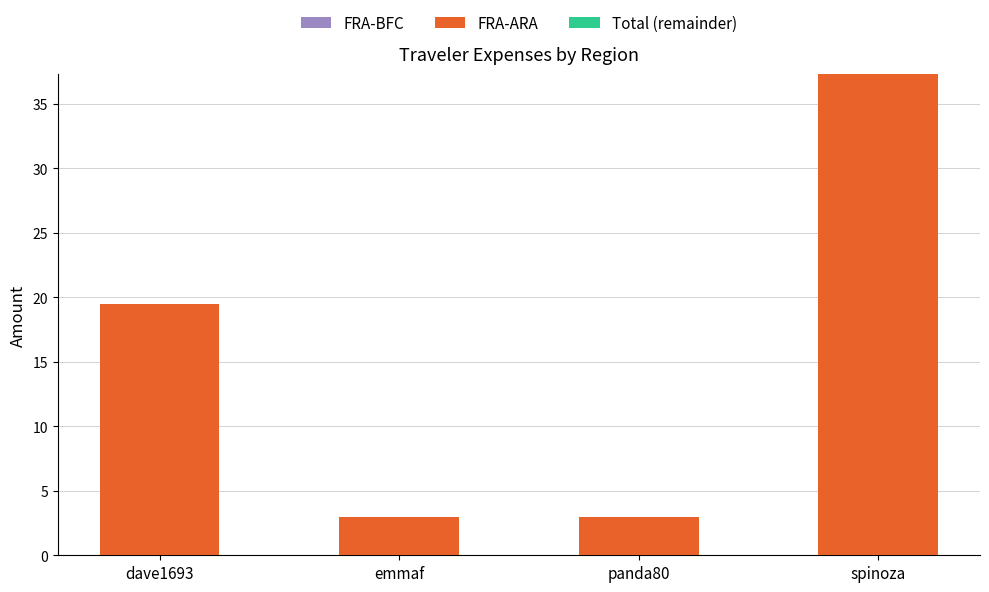

What position from the left is dave1693?

1